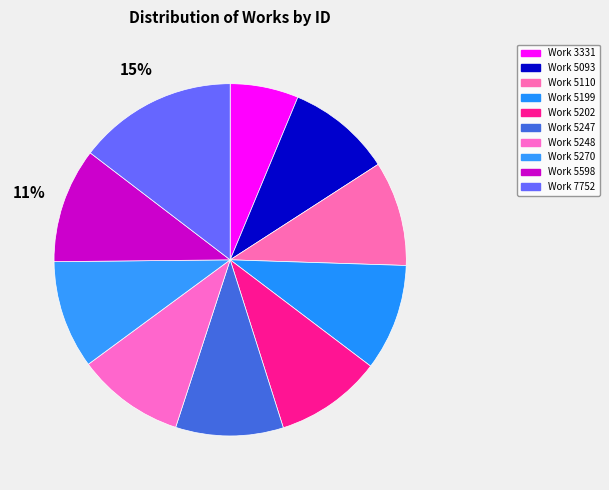

Count the number of slices in the pie.

10